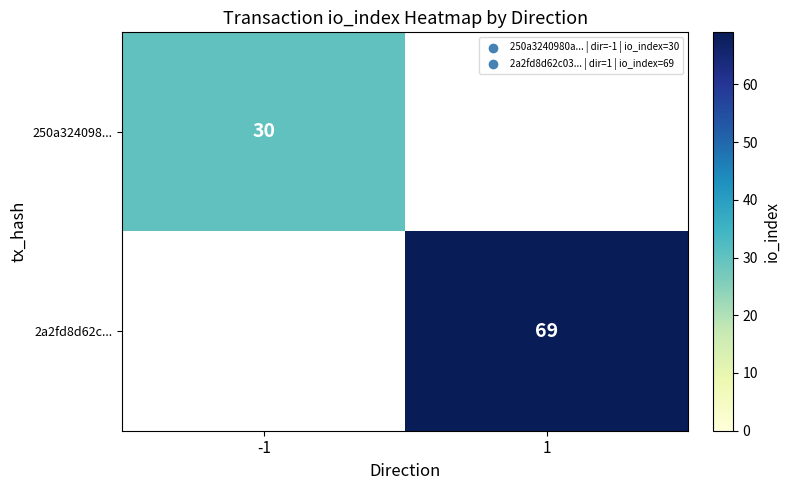

Which category has the highest value across all series?

1